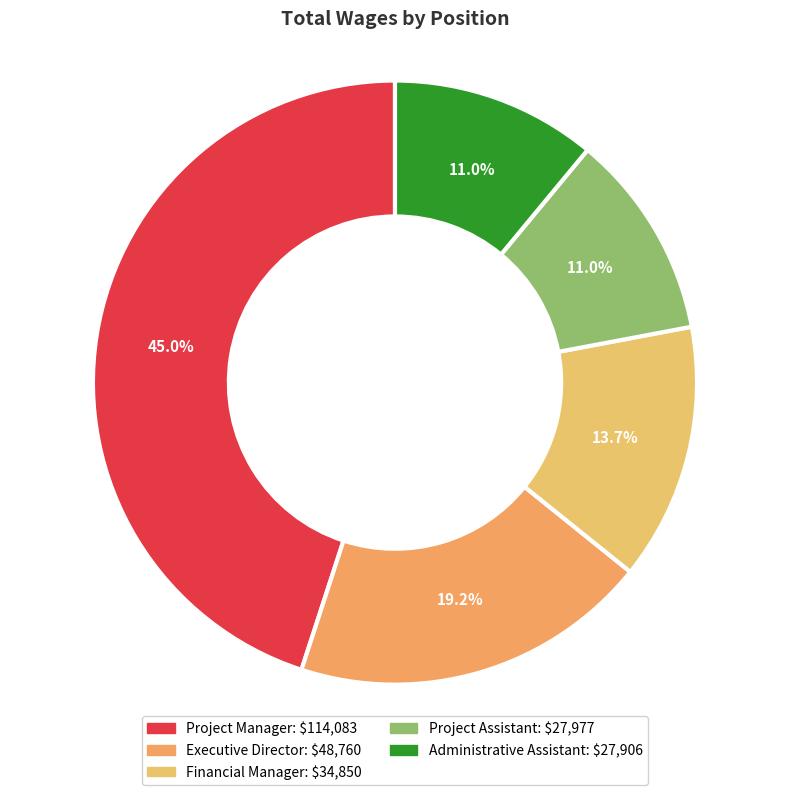

Which category has the biggest portion of the pie?

Project Manager